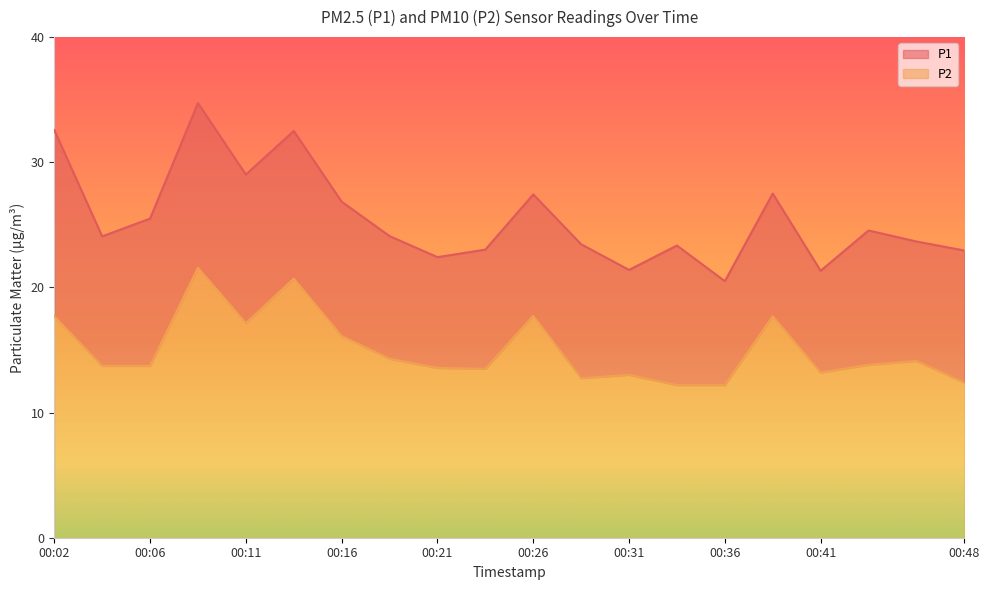

What is the value of the P2 point at the 5th from the left?

17.1